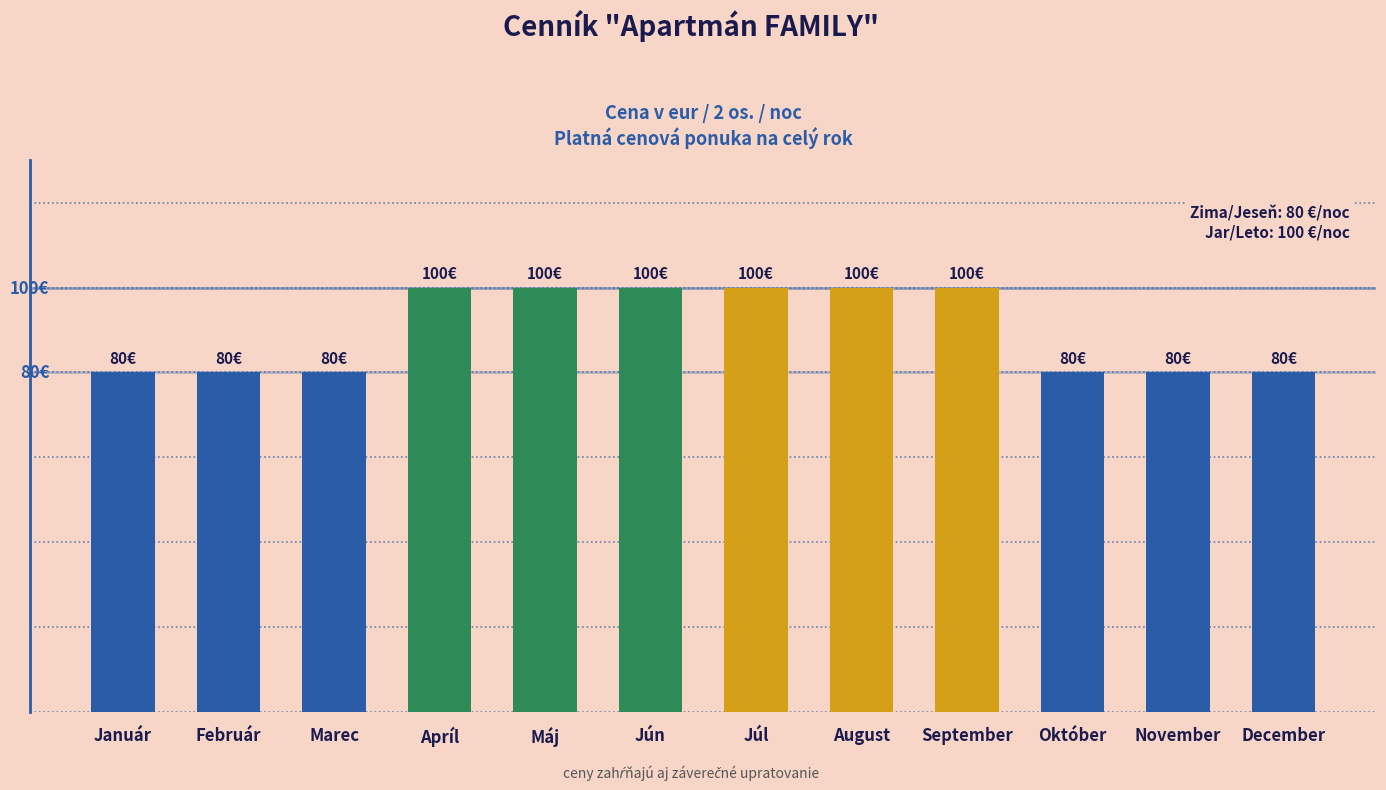

Are the bars horizontal?

No